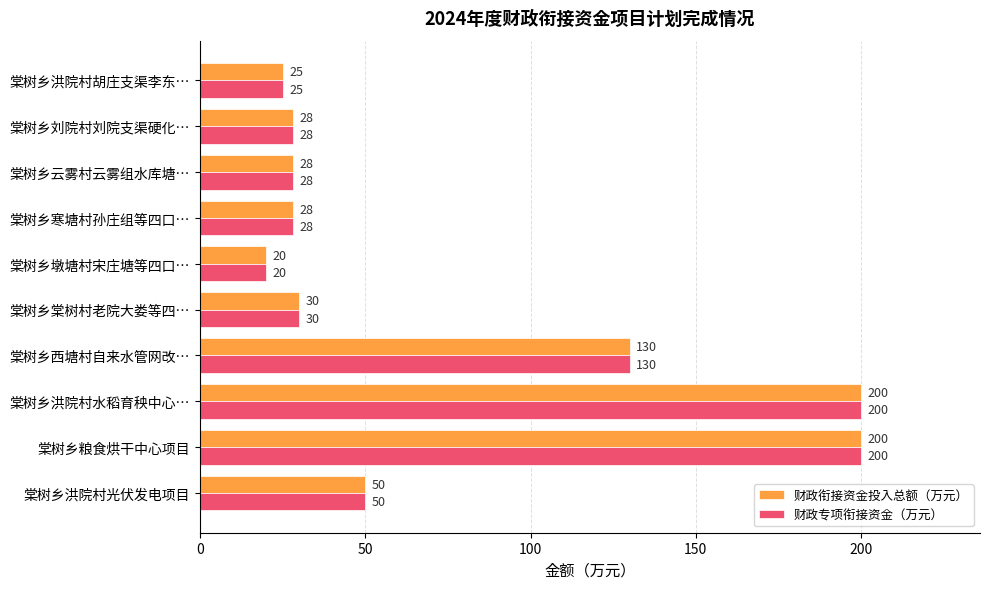

At which label does 财政专项衔接资金（万元） reach its minimum?

棠树乡墩塘村宋庄塘等四口…